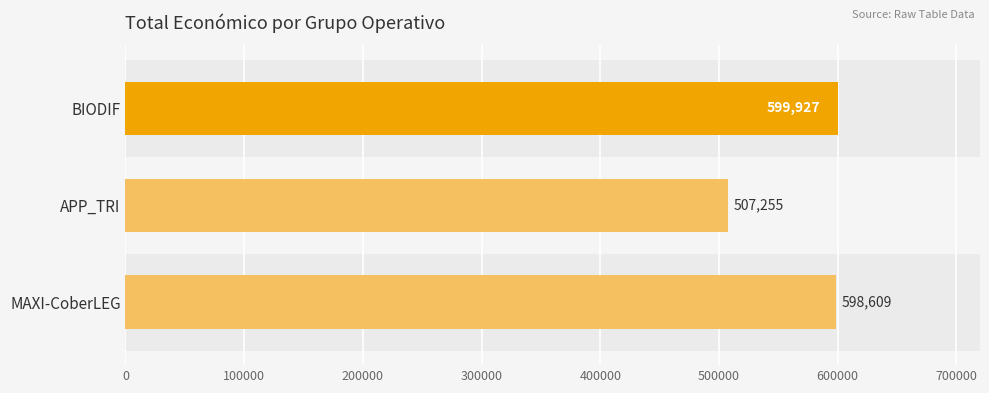

Rank the categories by value from lowest to highest.

APP_TRI, MAXI-CoberLEG, BIODIF